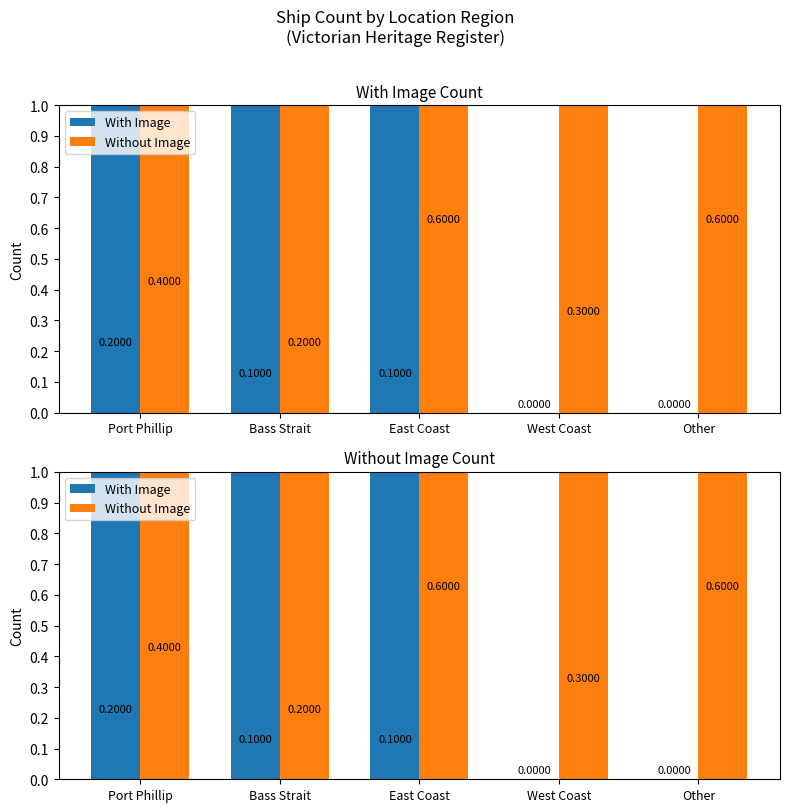

What is the label of the 4th bar from the left?

West Coast